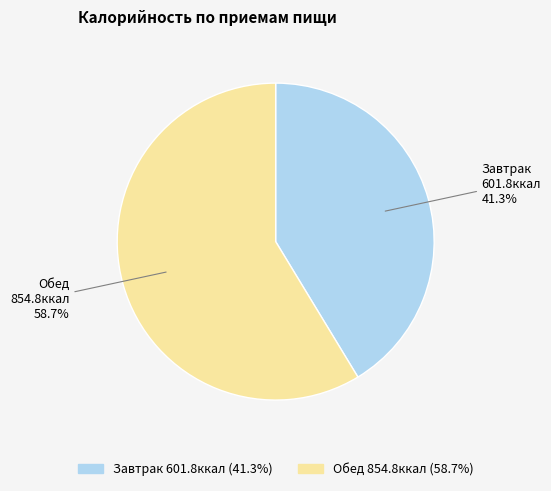

Between Обед and Завтрак, which is larger?

Обед